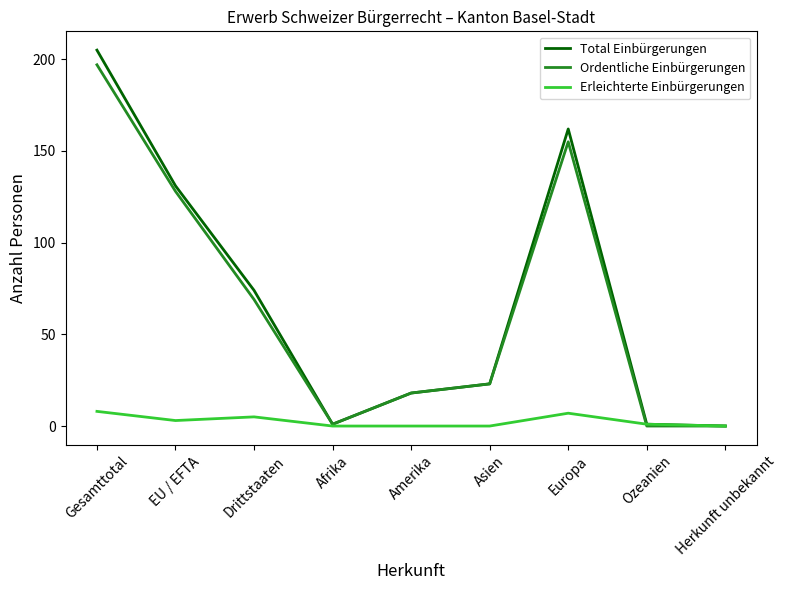

What is the approximate value of Erleichterte Einbürgerungen at EU / EFTA?

3